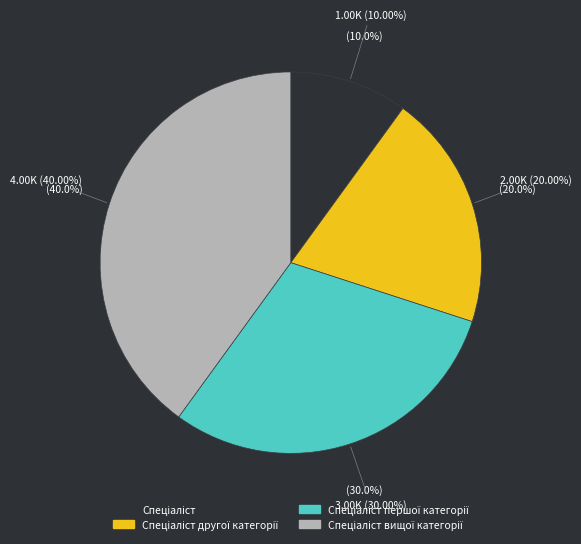

Does Спеціаліст першої категорії represent more than half of the total?

No